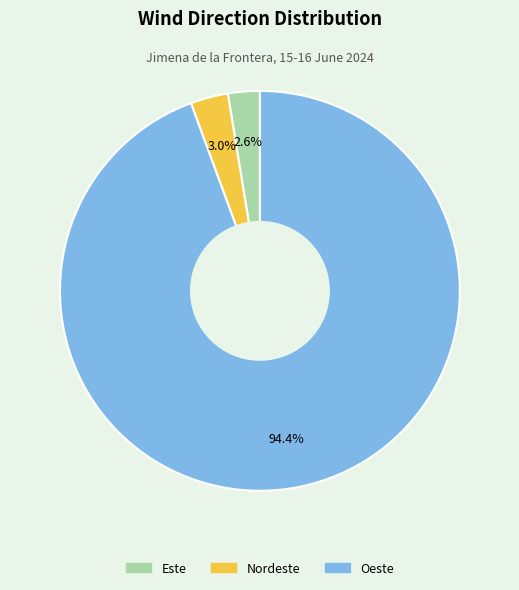

Does any single category account for the majority?

Yes